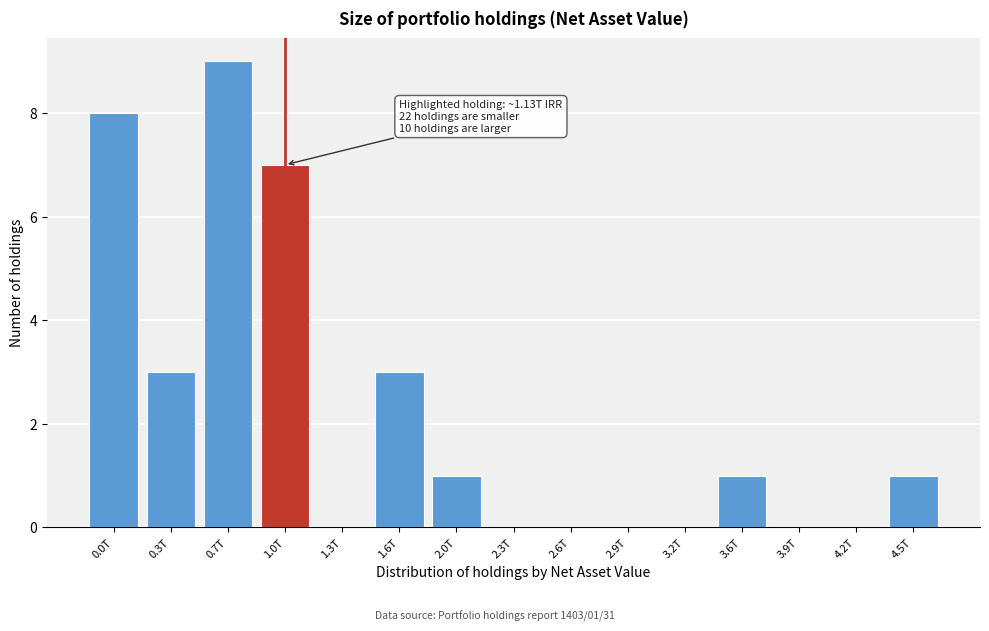

Reading right to left, list all the values displayed in this chart.

4.5T=1	4.2T=0	3.9T=0	3.6T=1	3.2T=0	2.9T=0	2.6T=0	2.3T=0	2.0T=1	1.6T=3	1.3T=0	1.0T=7	0.7T=9	0.3T=3	0.0T=8